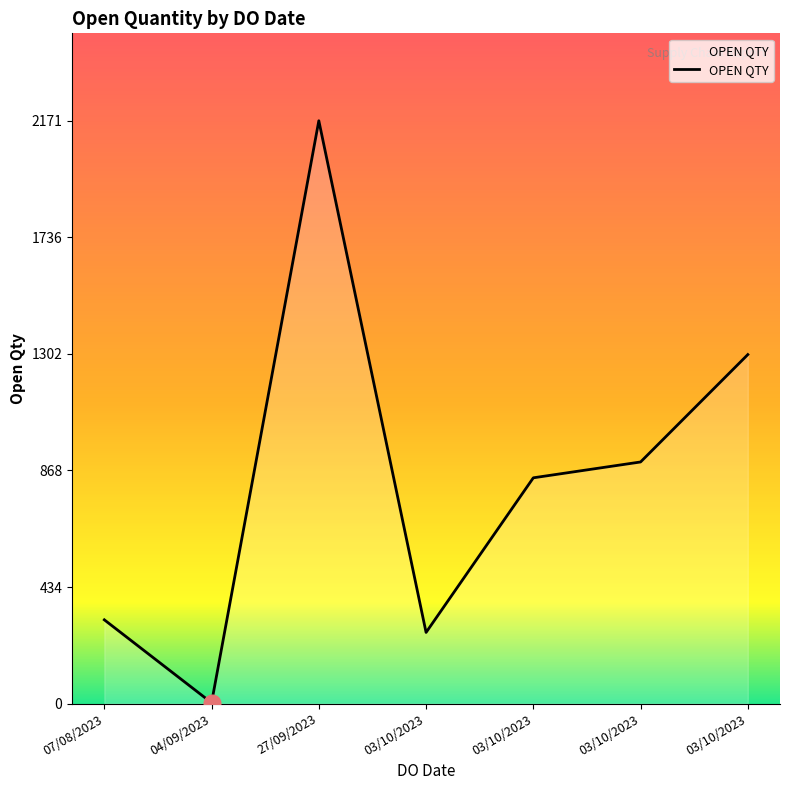

How many categories are shown in the chart?

7